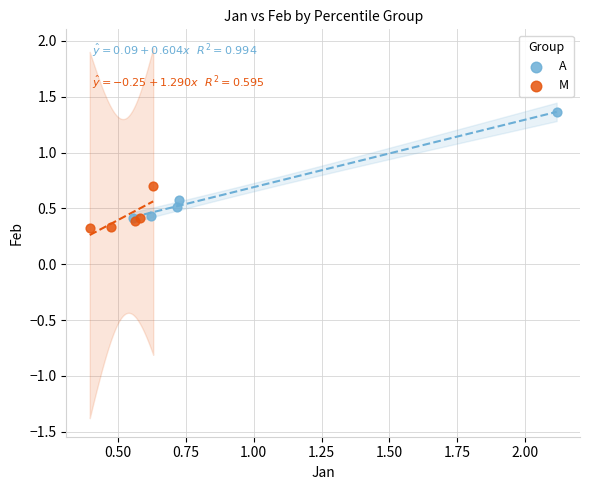

Which series has the widest spread of Y values?

A